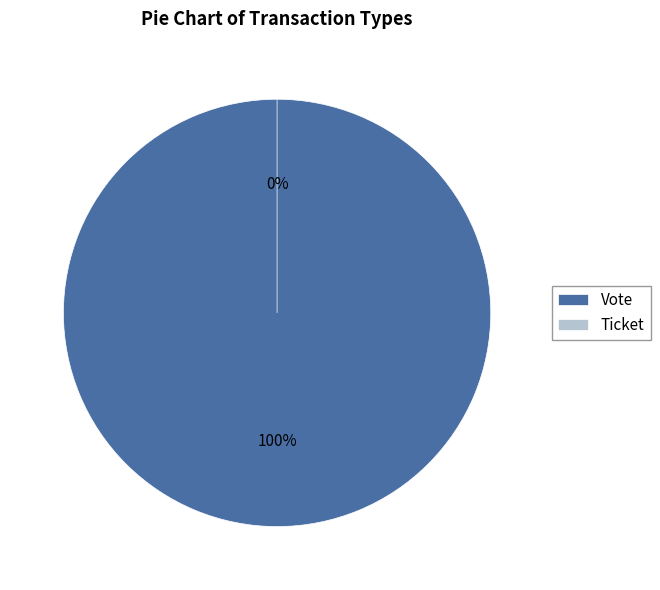

How many segments does this pie chart have?

2